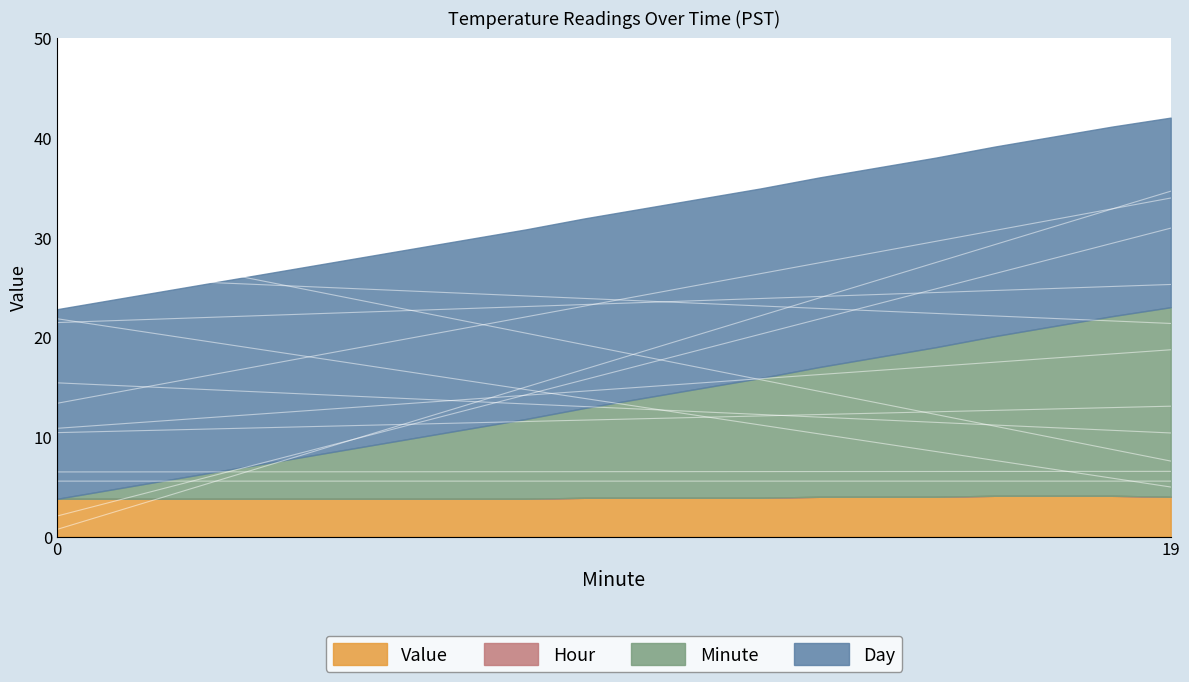

True or false: Value and Day cross at least once.

False